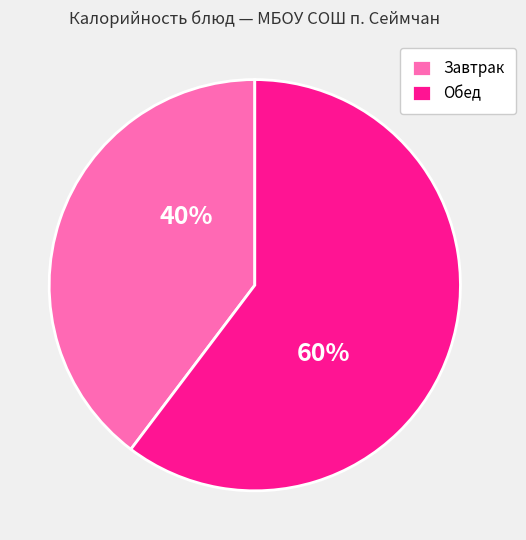

Do Обед and Завтрак together represent more than half of the pie?

Yes